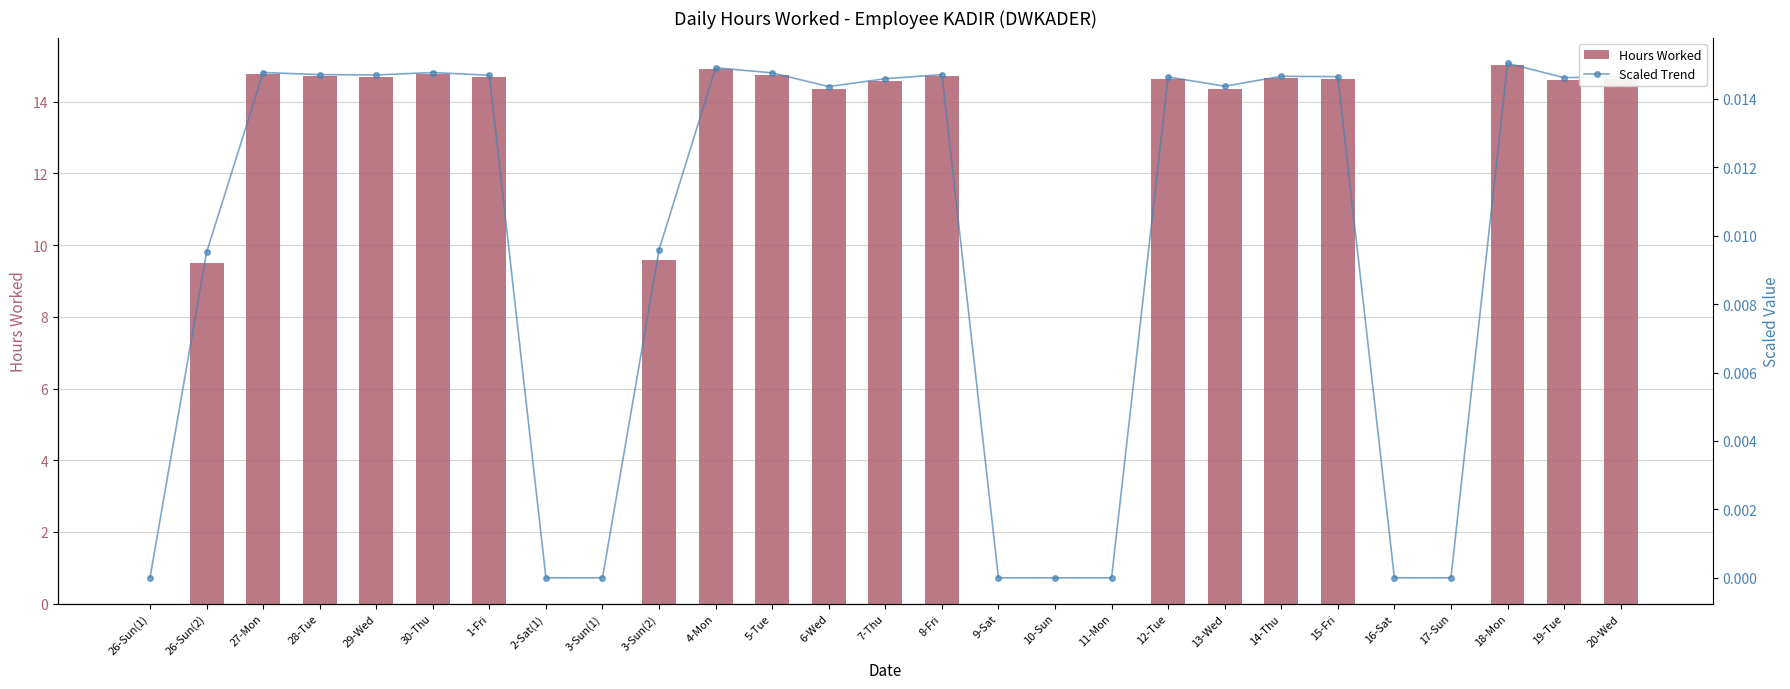

How many values in the Hours Worked series are below 14?

10